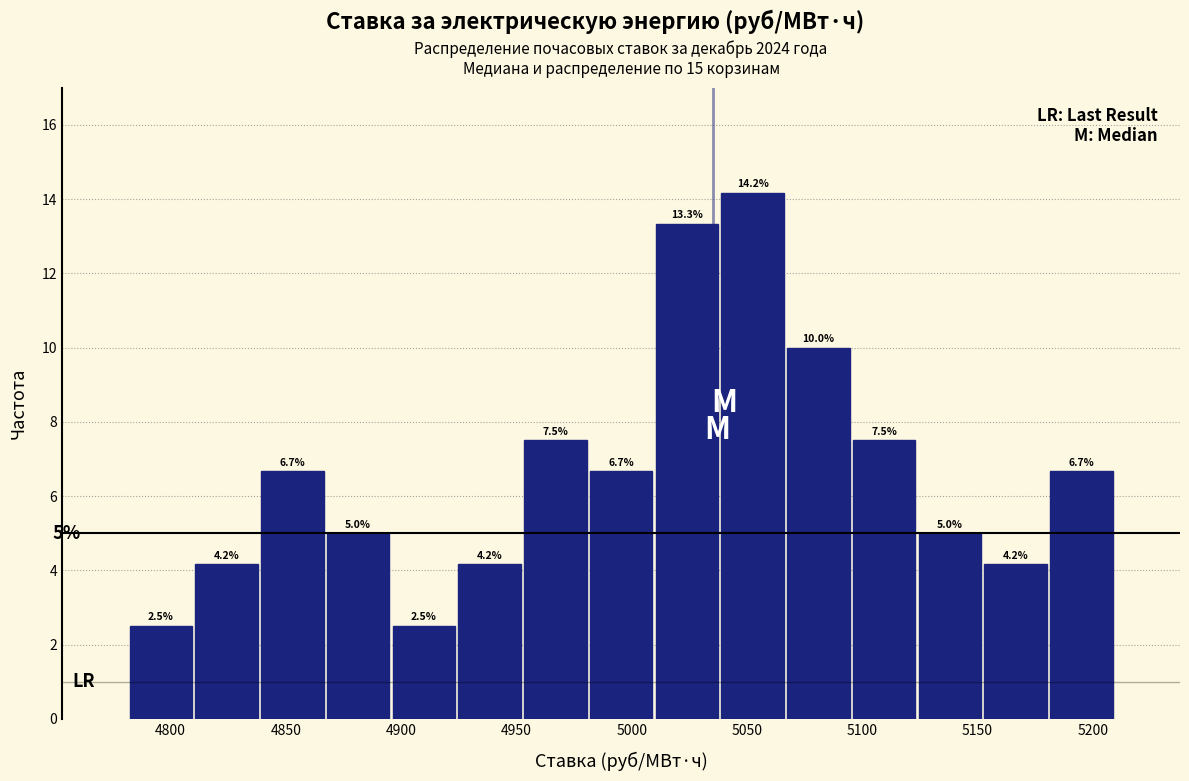

How tall is the bar that spans 5095 to 5125 on the x-axis? The bar edges are not printed on the chart, so give them approximately, as read against the axis.

7.5